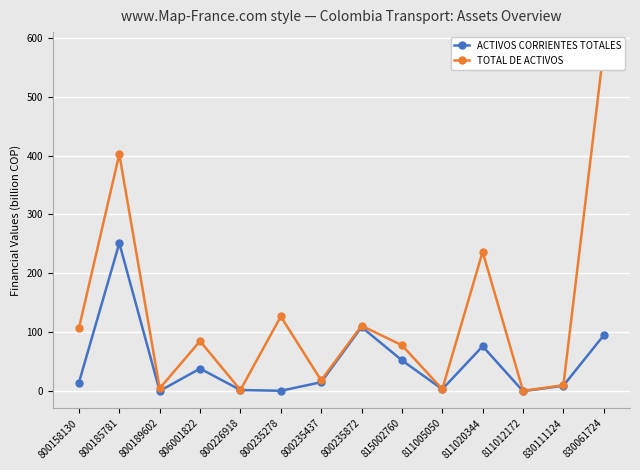

The value of ACTIVOS CORRIENTES TOTALES at 811012172 is 0.0. True or false?

True